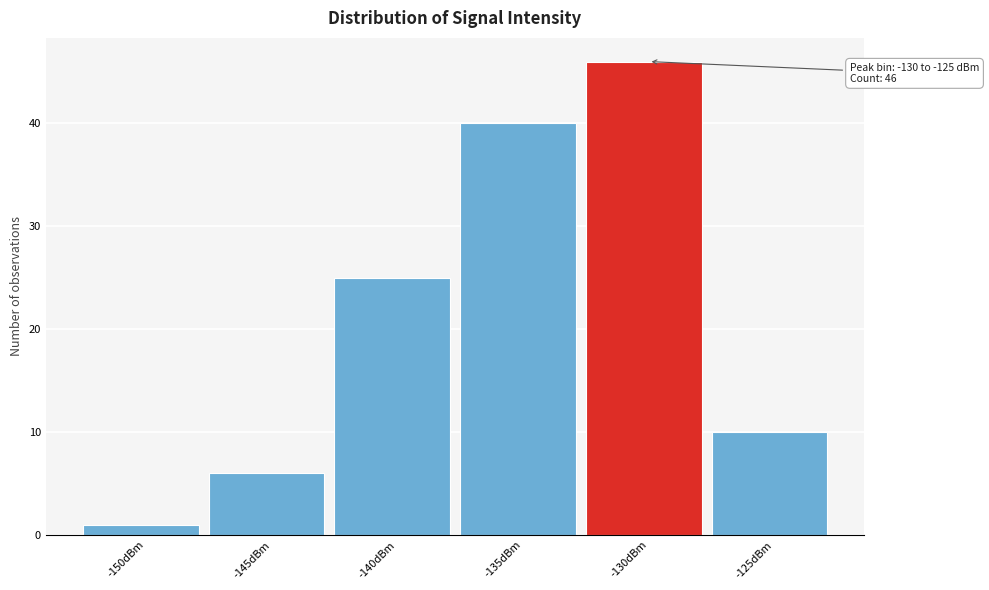

Reading right to left, transcribe all the data shown in this chart.

-125dBm=10	-130dBm=46	-135dBm=40	-140dBm=25	-145dBm=6	-150dBm=1